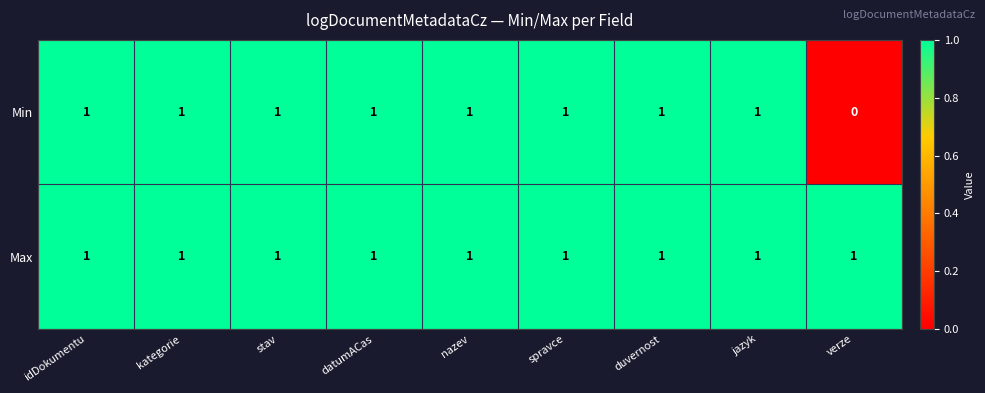

At how many categories does at least one series exceed 0?

9